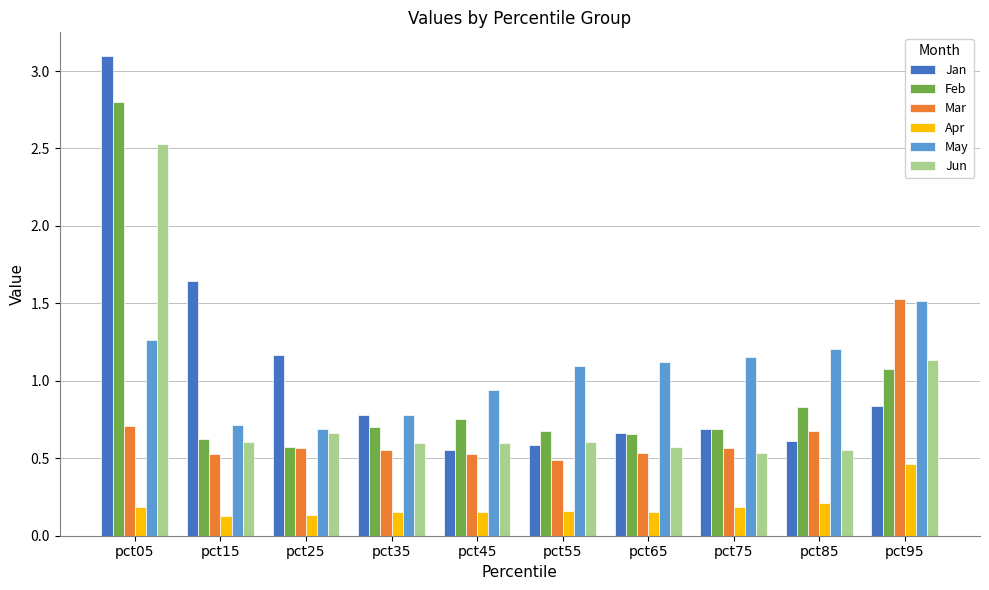

The Jan series shows 0.3 at pct45. True or false?

False